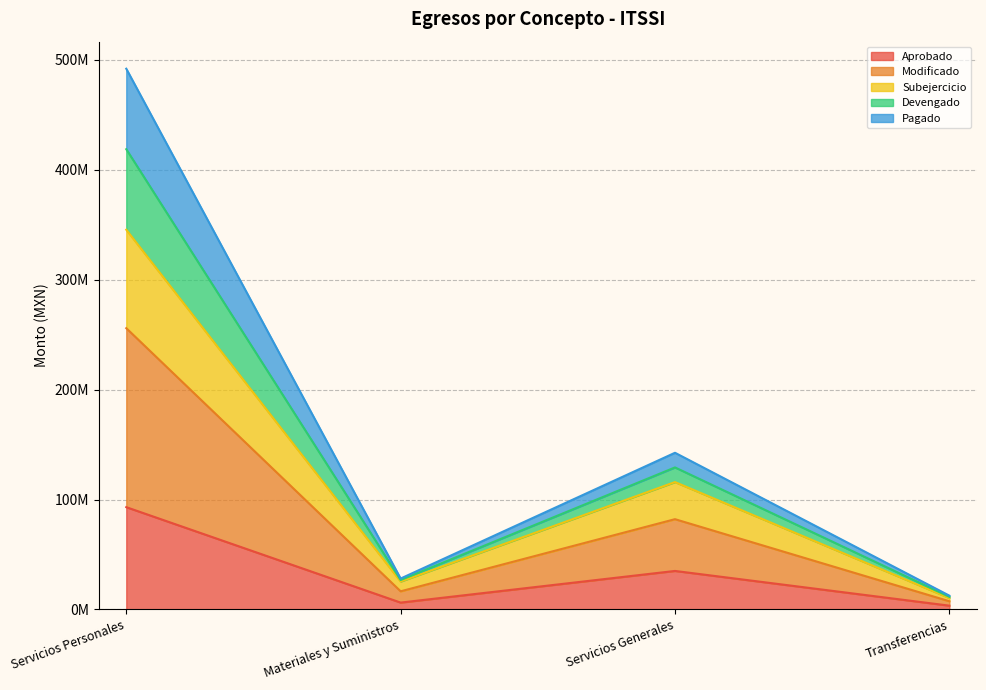

List the labels in order of Modificado value, largest first.

Servicios Personales, Servicios Generales, Materiales y Suministros, Transferencias